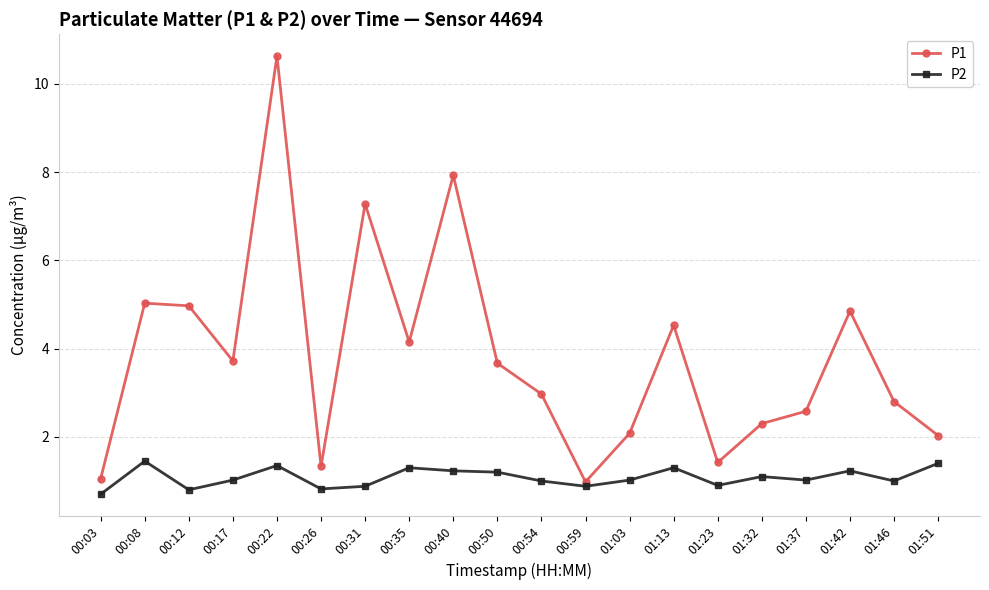

Which series changed the most between 00:54 and 01:13?

P1